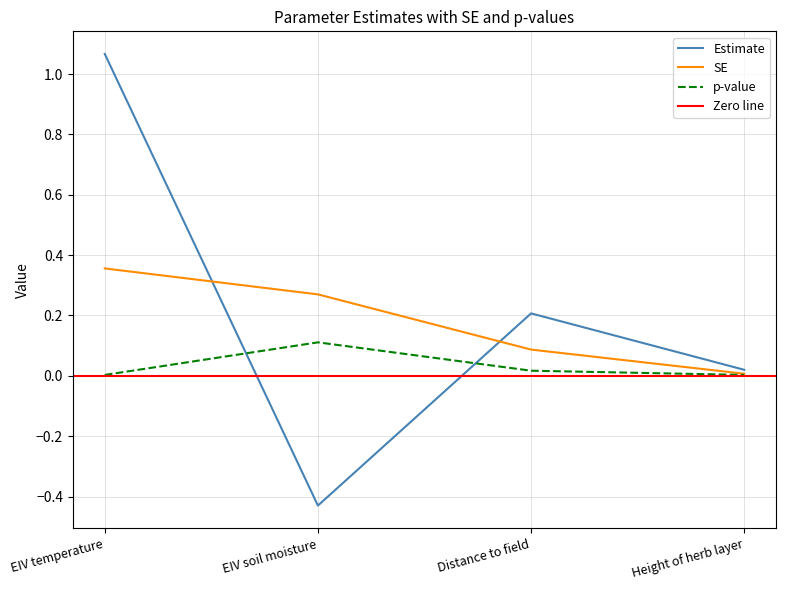

At which label does SE reach its minimum?

Height of herb layer